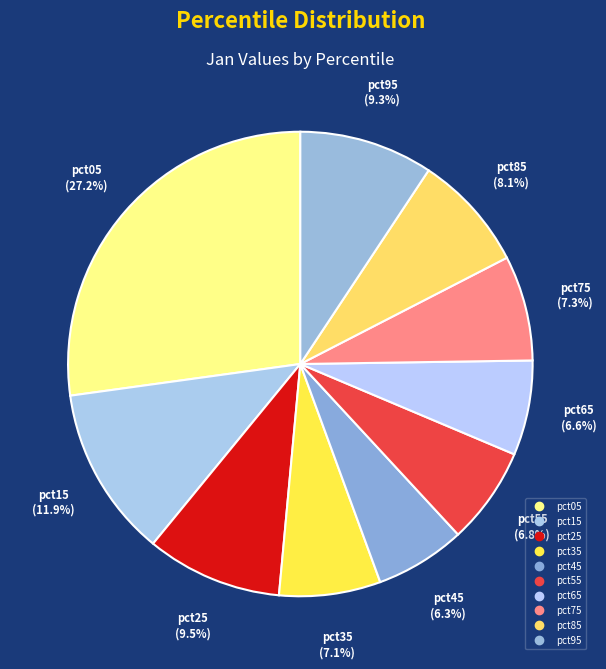

The pct65 slice represents 7% of the pie. True or false?

True